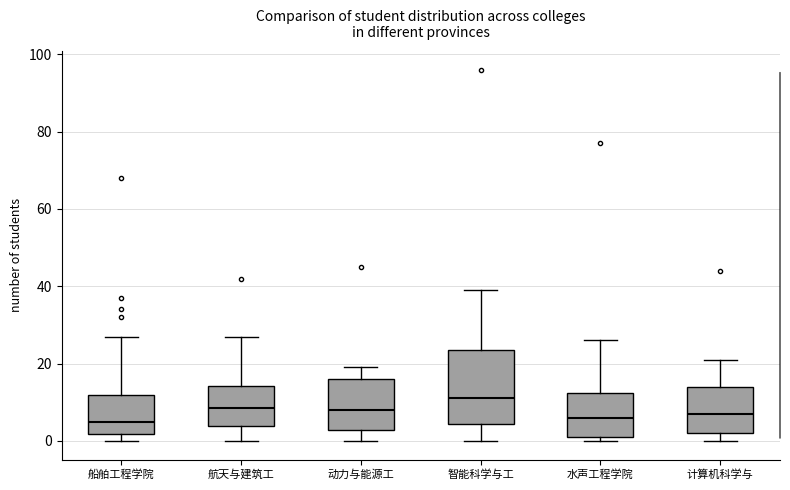

Comparing the boxes themselves (not the whiskers), which one is the tallest?

智能科学与工